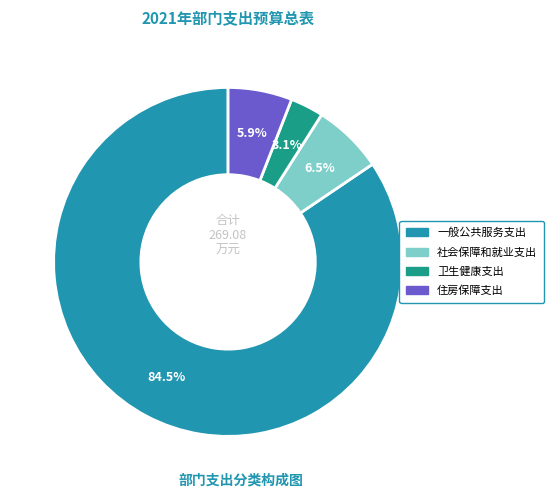

Between 一般公共服务支出 and 住房保障支出, which is larger?

一般公共服务支出